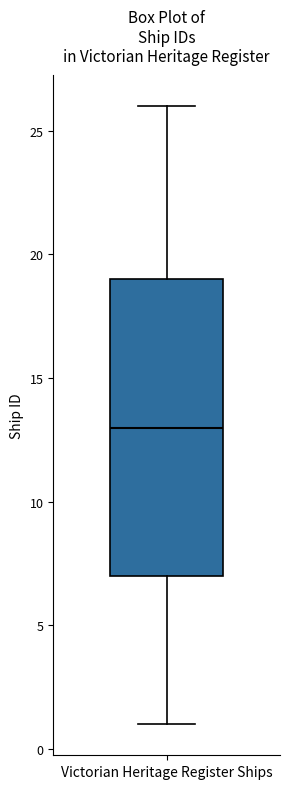

Where is the lower edge of the box for Victorian Heritage Register Ships on the y-axis? The values are not printed on the chart, so give them approximately, as read against the axis.

7